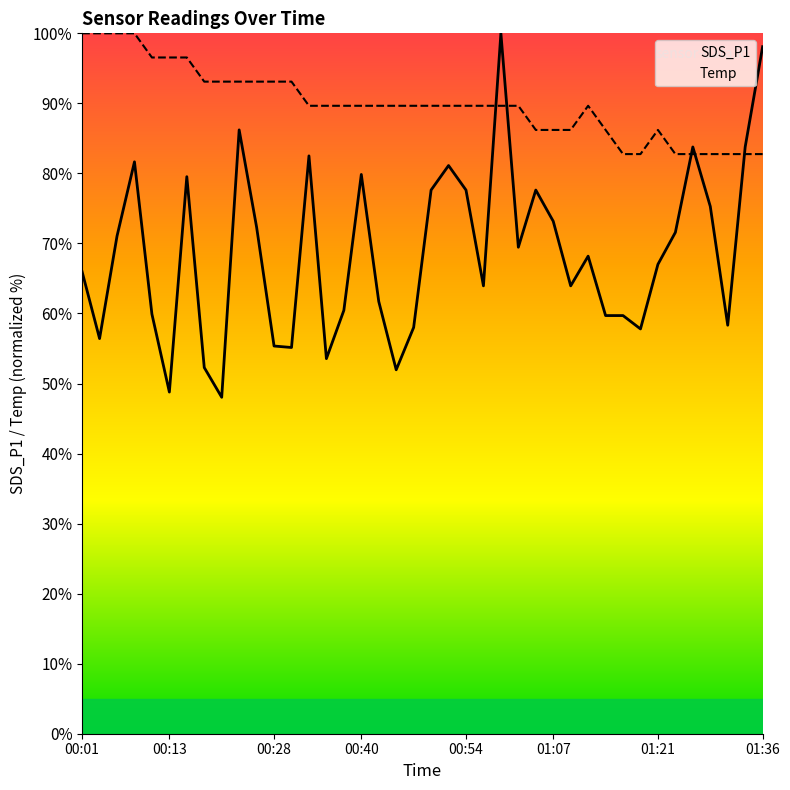

How many intersections are there between SDS_P1 and Temp?

5